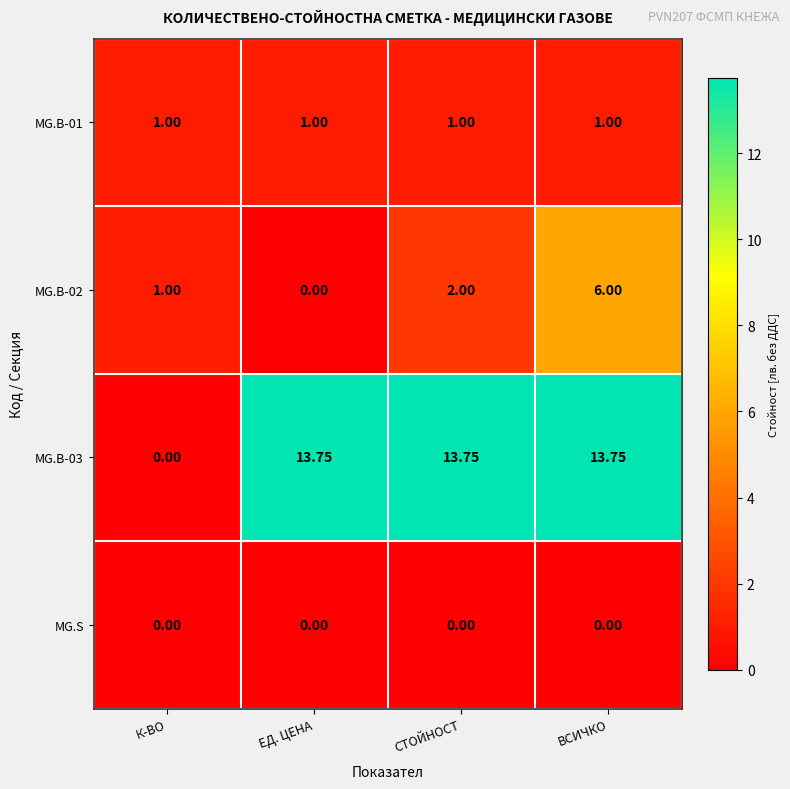

Is the value of MG.B-01 at ВСИЧКО greater than the value of MG.B-02 at ВСИЧКО?

No